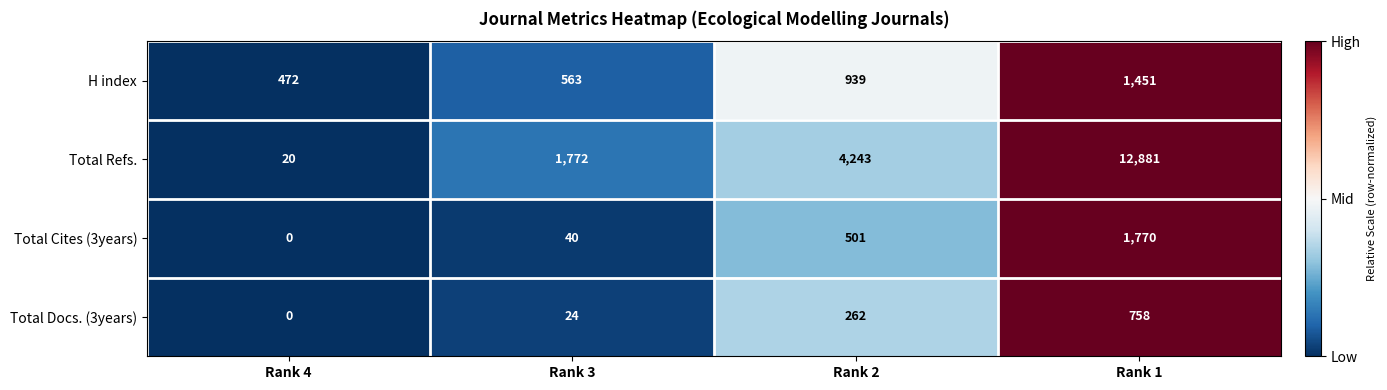

Reading left to right, list all the values displayed in this chart.

H index: 472	563	939	1451
Total Refs.: 20	1772	4243	12881
Total Cites (3years): 0	40	501	1770
Total Docs. (3years): 0	24	262	758